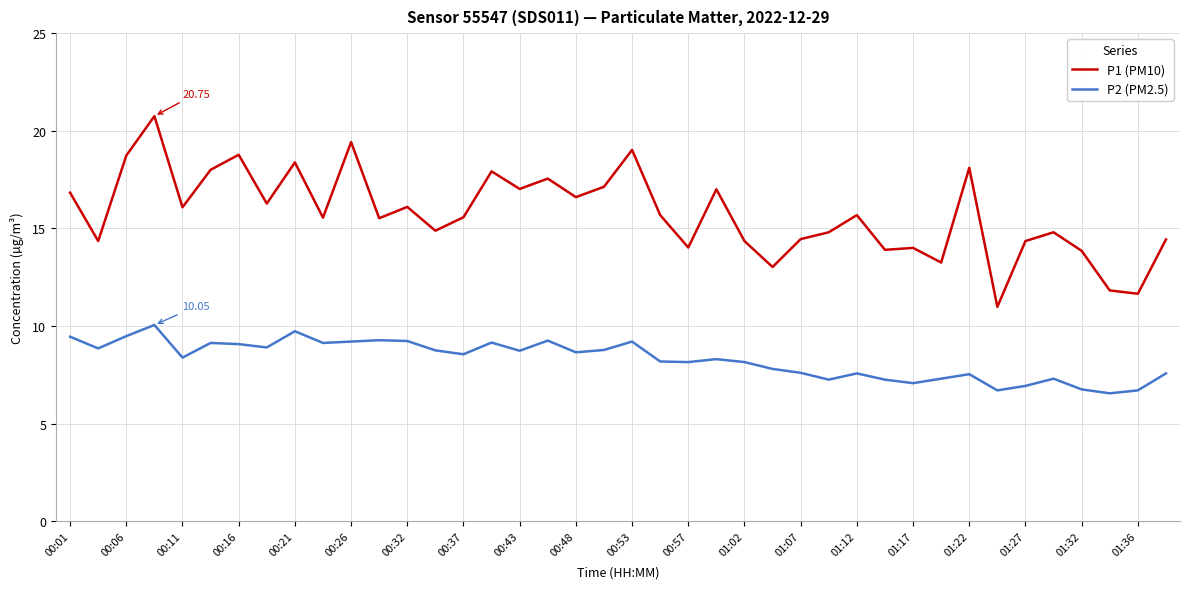

Which series has the largest range (max minus min)?

P1 (PM10)